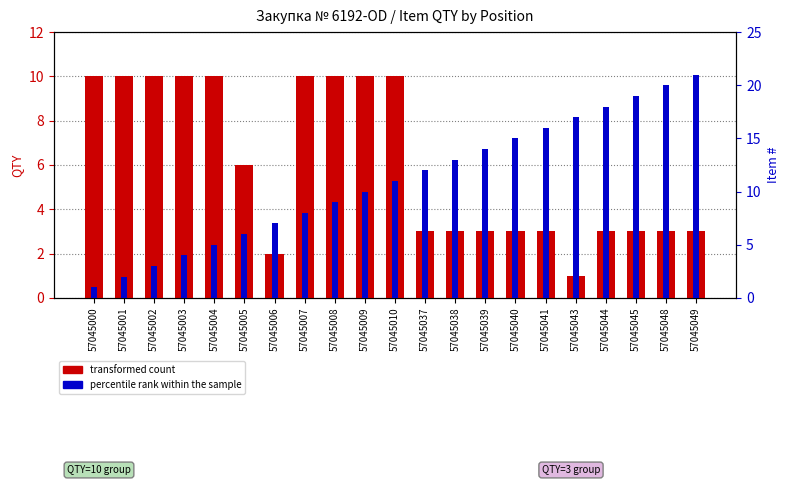

Is it true that percentile rank within the sample equals 29 at 57045043?

False